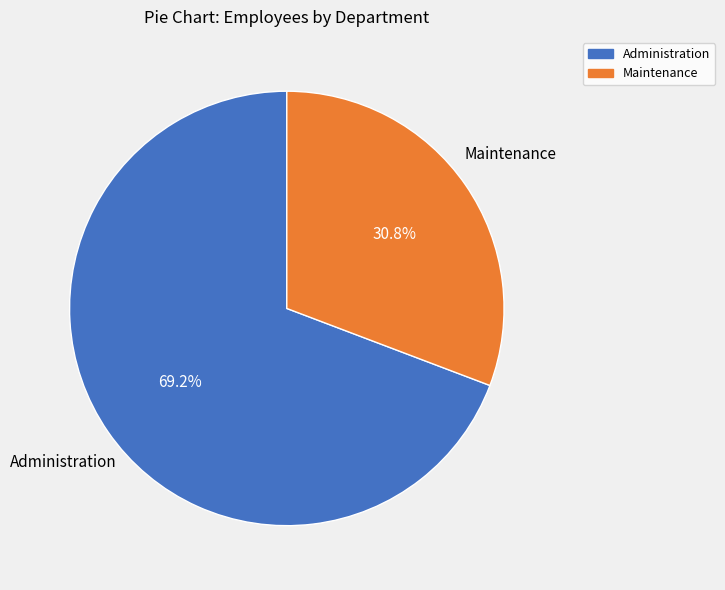

To the nearest percent, what portion does Administration represent?

69%